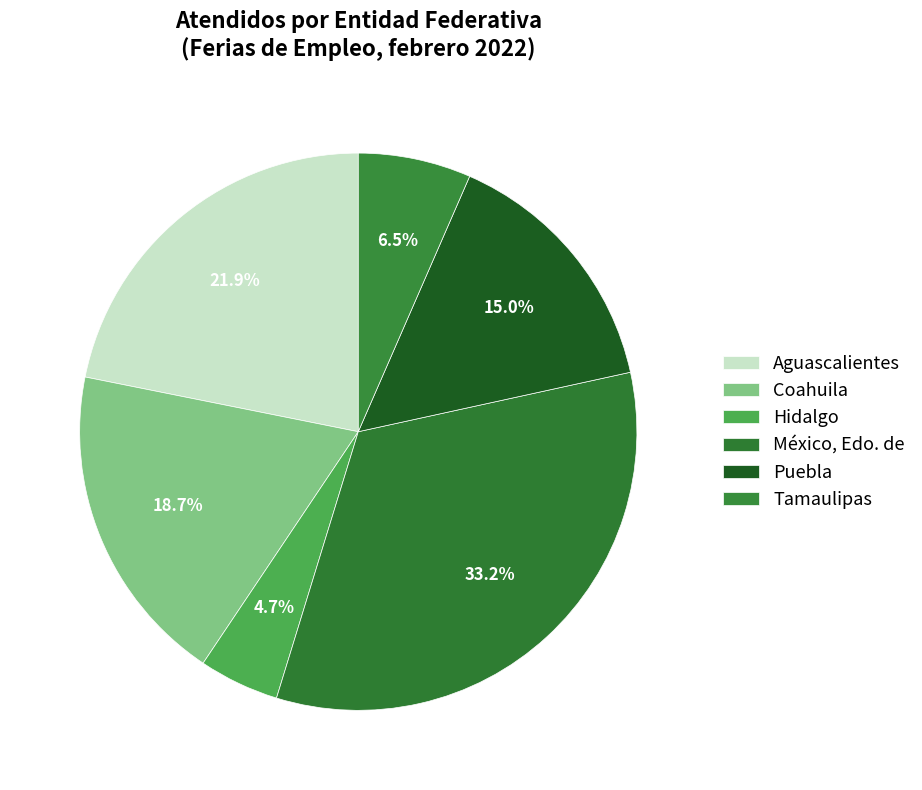

Rank the categories by value from highest to lowest.

México, Edo. de, Aguascalientes, Coahuila, Puebla, Tamaulipas, Hidalgo